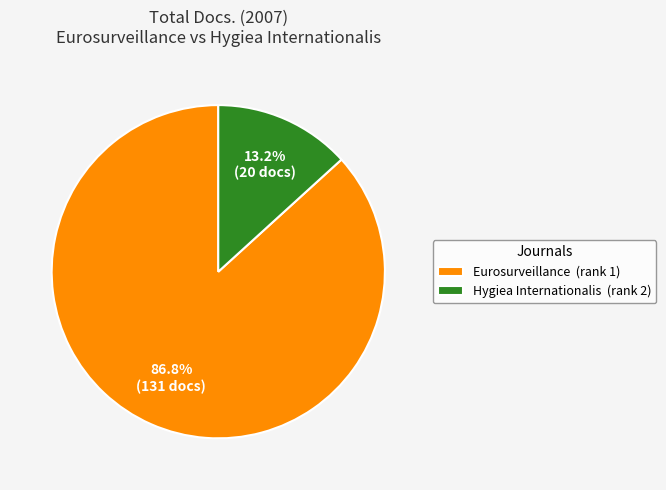

To the nearest percent, what is the difference between the Eurosurveillance and Hygiea Internationalis slice percentages?

74%